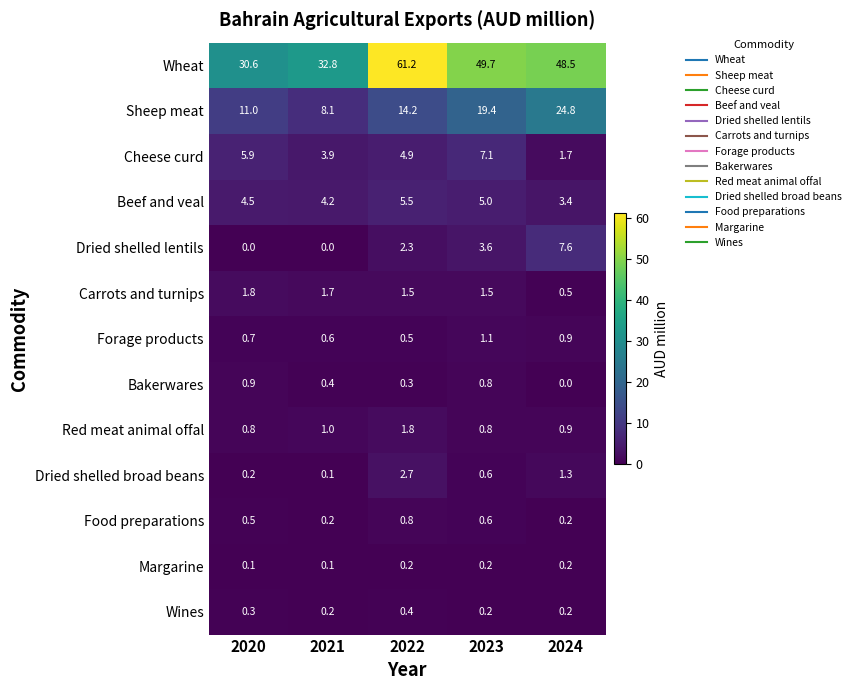

What is the maximum value shown in the chart?

61.2